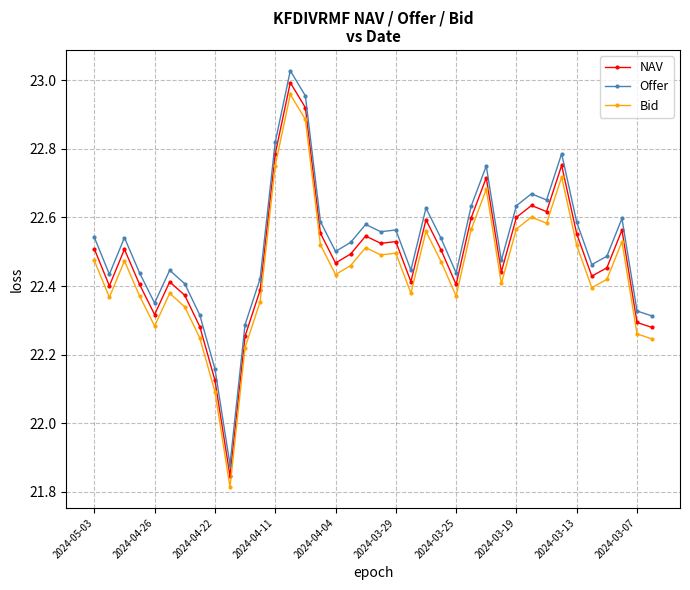

True or false: NAV and Offer cross at least once.

False